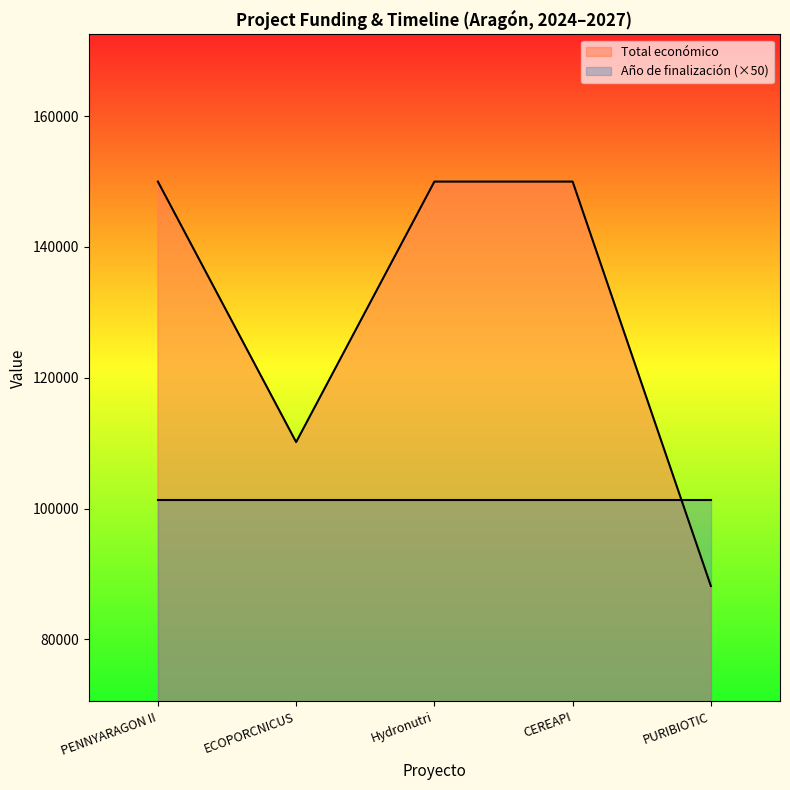

Where is the first local minimum?

ECOPORCNICUS